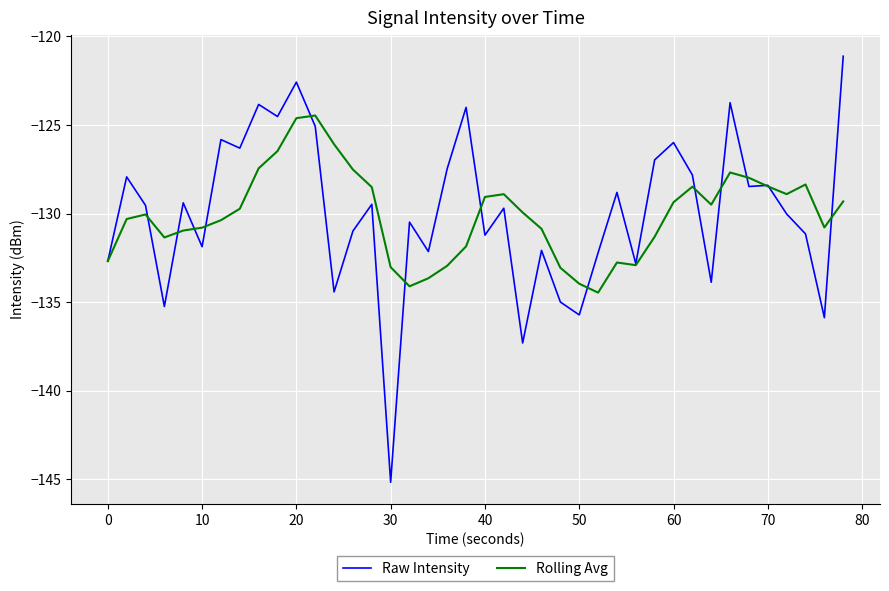

How many values in the Raw Intensity series exceed -129?

17